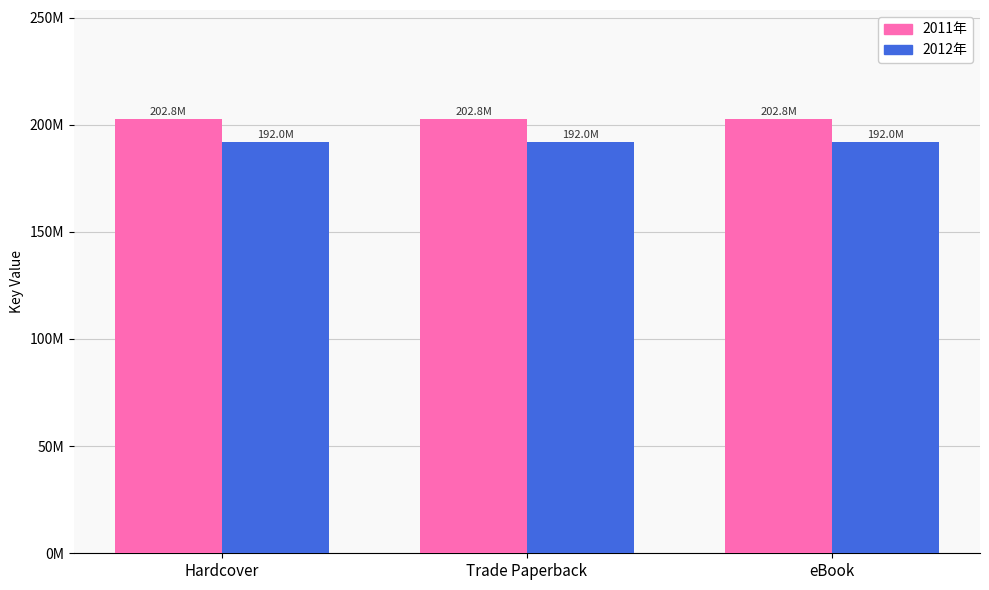

At which label does 2012年 reach its minimum?

Hardcover